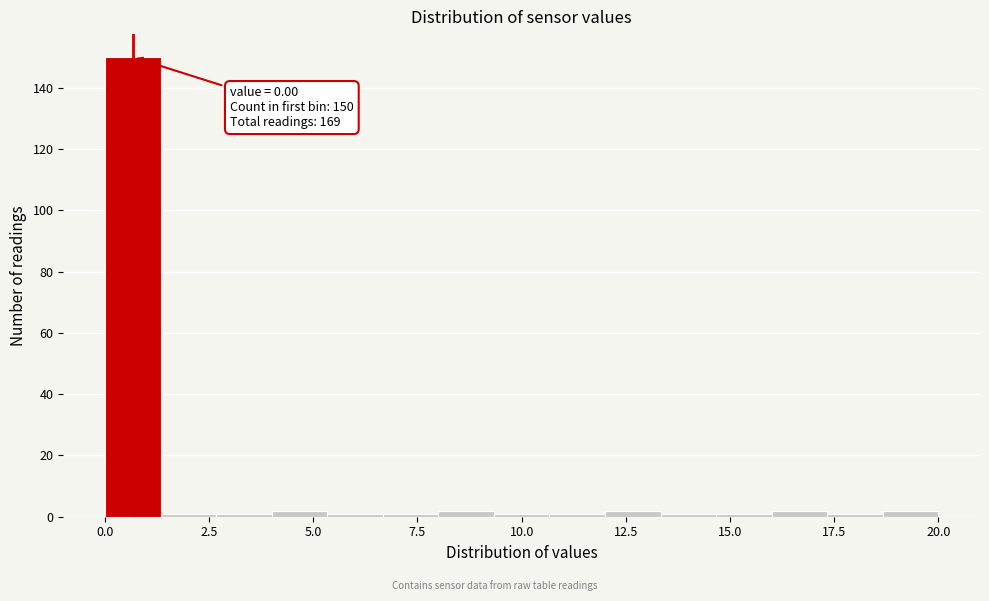

Around what value on the x-axis is the tallest bar? Give the approximate position of its centre, as read against the axis.

0.5